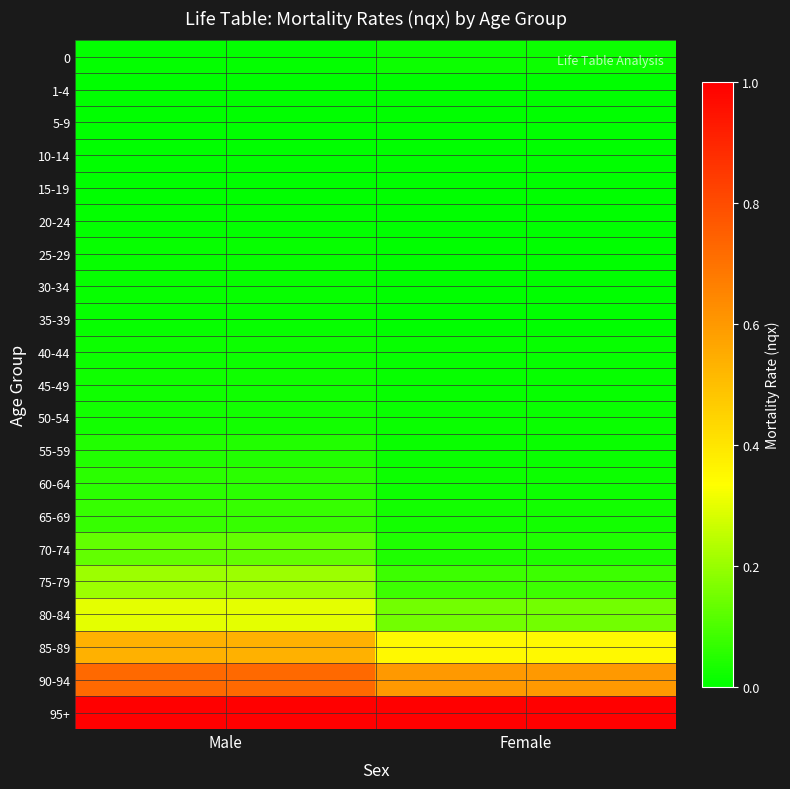

What is the greatest value displayed?

1.0